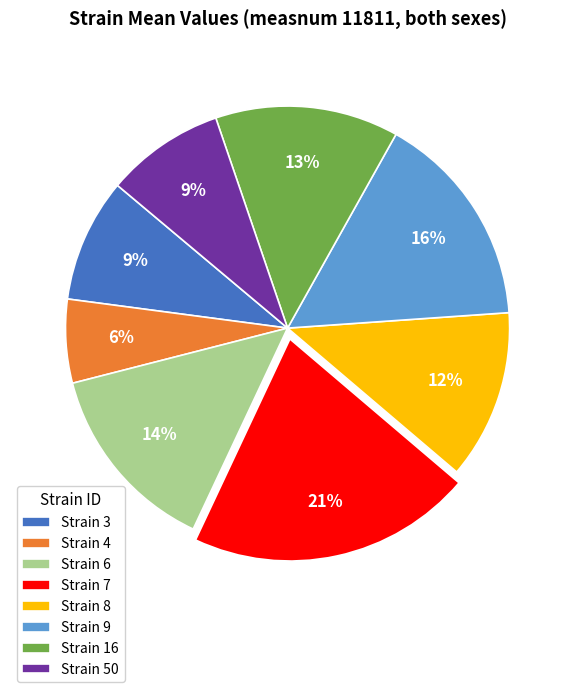

True or false: Strain 3 accounts for 21% of the total.

False